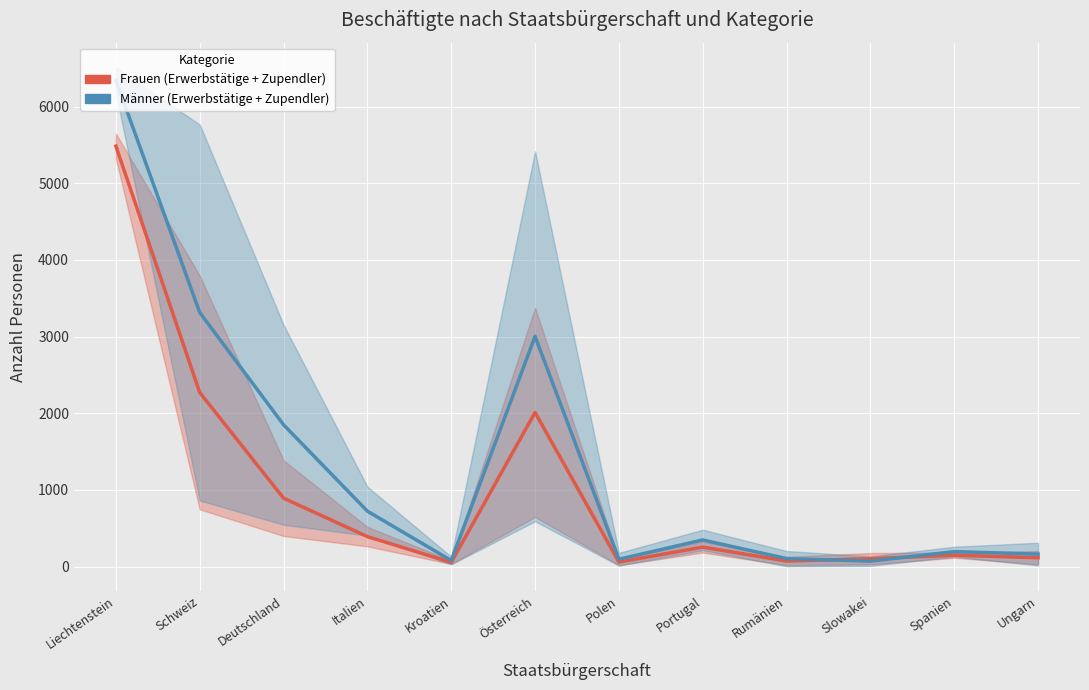

After their last crossing, which series has the higher values: Männer (Erwerbstätige + Zupendler) or Frauen (Erwerbstätige + Zupendler)?

Männer (Erwerbstätige + Zupendler)